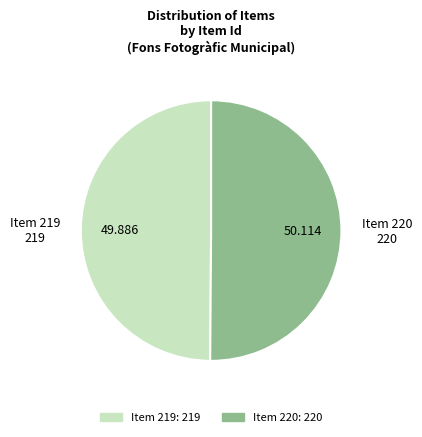

Approximately how many times larger is the value at Item 220 compared to Item 219?

1.0